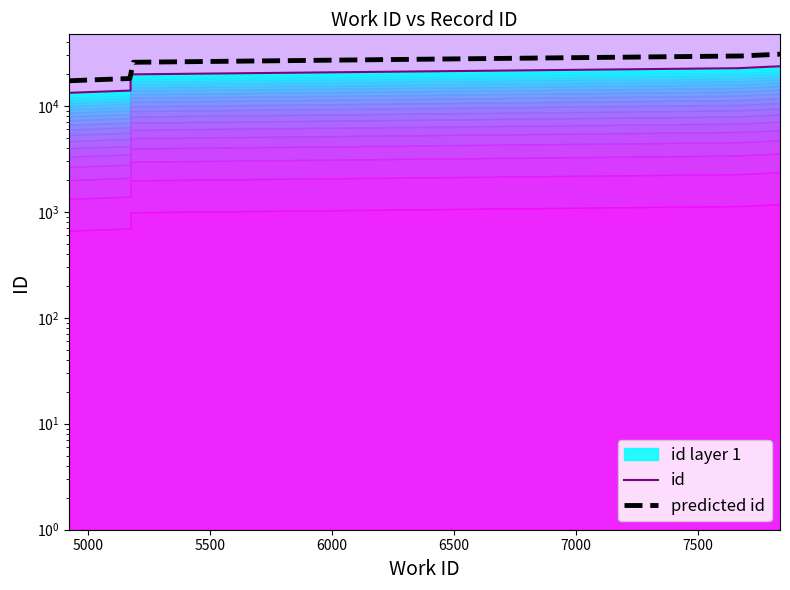

Reading right to left, what are all the values shown in this chart?

7836=23614	7665=22641	5175=19788	5175=13921	4970=13380	4923=13246